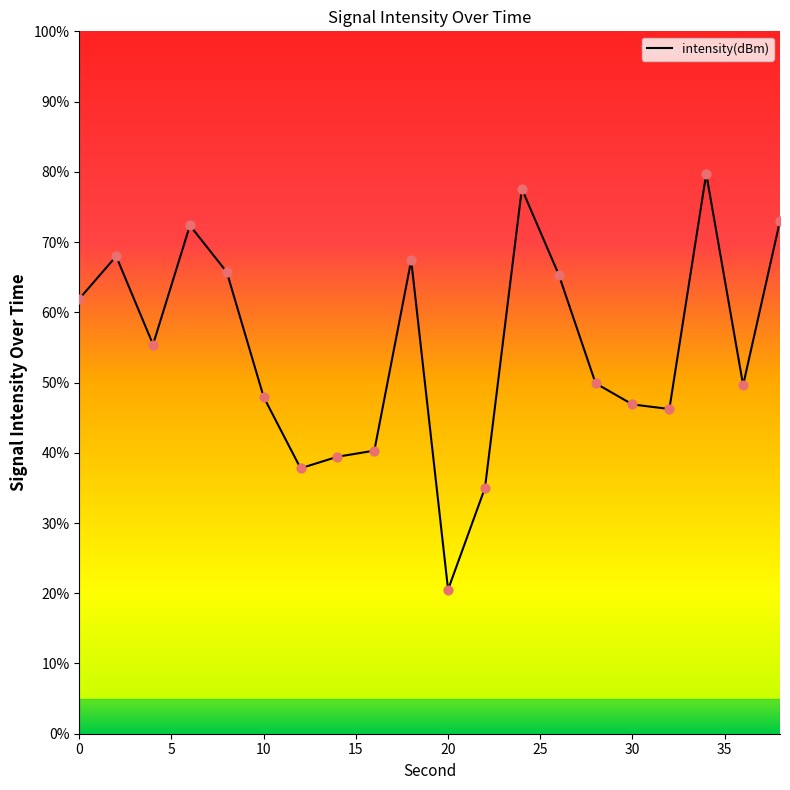

What is the difference between the maximum and minimum values?

59.2